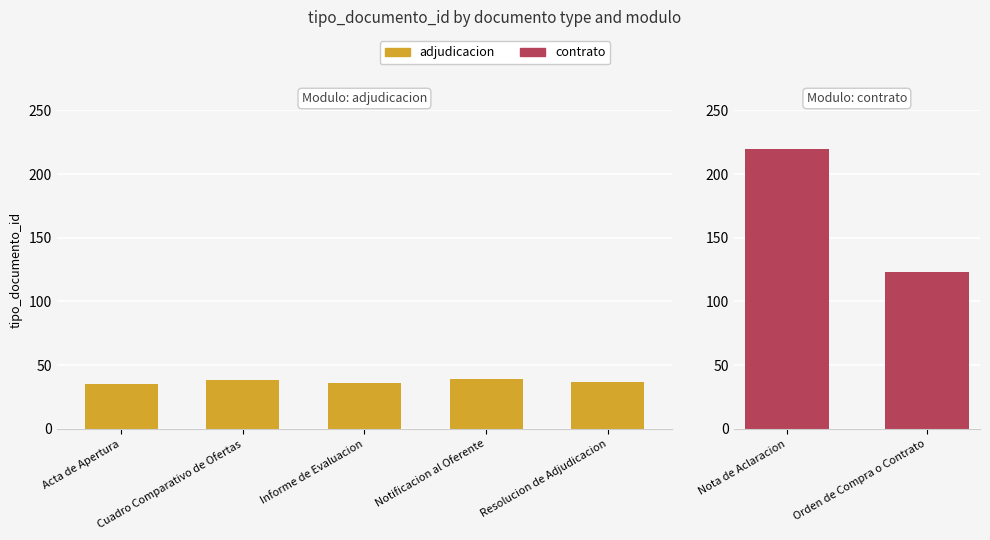

What is the change in value from Notificacion al Oferente to Resolucion de Adjudicacion?

-2